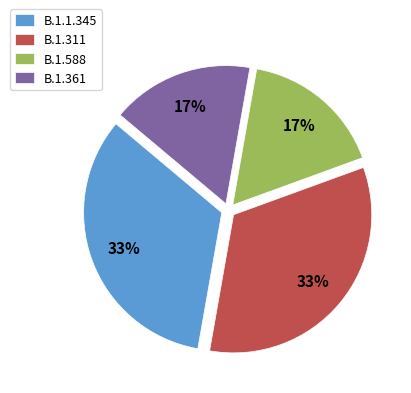

The B.1.1.345 slice represents 33% of the pie. True or false?

True